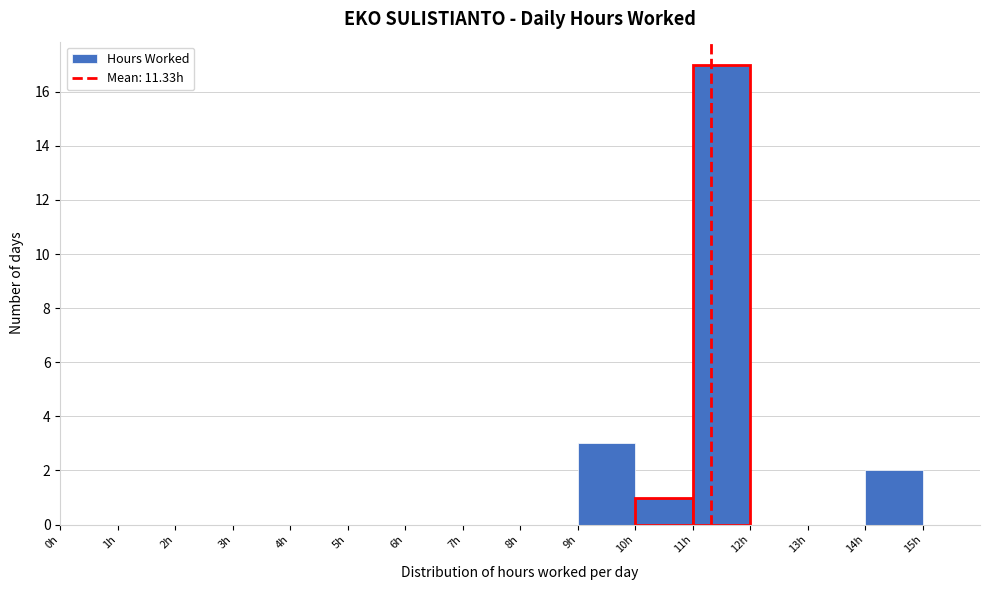

Reading left to right, transcribe this chart: for each bar, give the range it covers on the x-axis and its height. The values are not printed on the chart, so give them approximately, as read against the axis.

0 to 1: 0
1 to 2: 0
2 to 3: 0
3 to 4: 0
4 to 5: 0
5 to 6: 0
6 to 7: 0
7 to 8: 0
8 to 9: 0
9 to 10: 3
10 to 11: 1
11 to 12: 17
12 to 13: 0
13 to 14: 0
14 to 15: 2